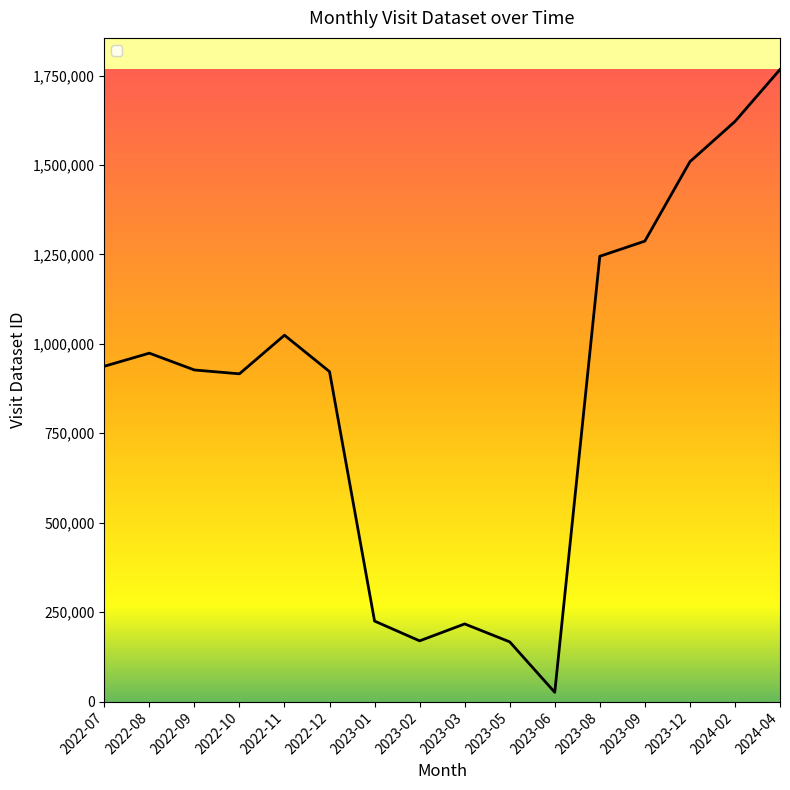

Read the value at 2023-12.

1509115